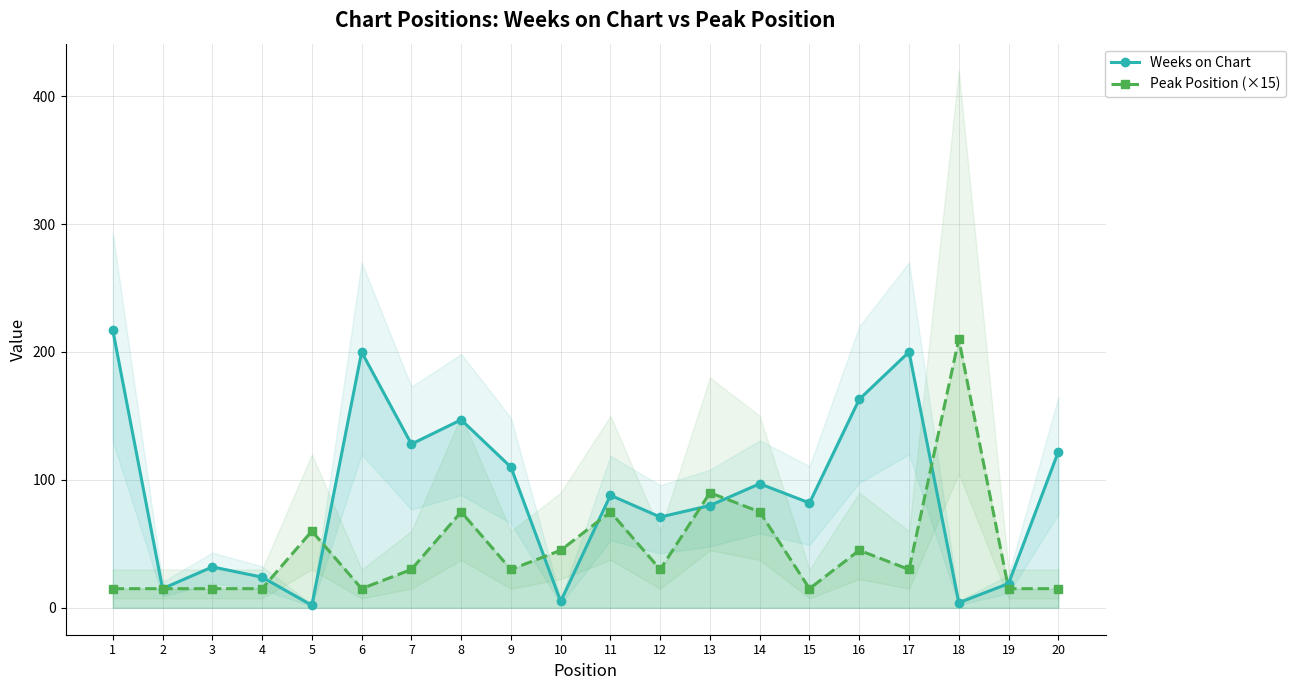

True or false: Weeks on Chart and Peak Position (×15) intersect in this chart.

True